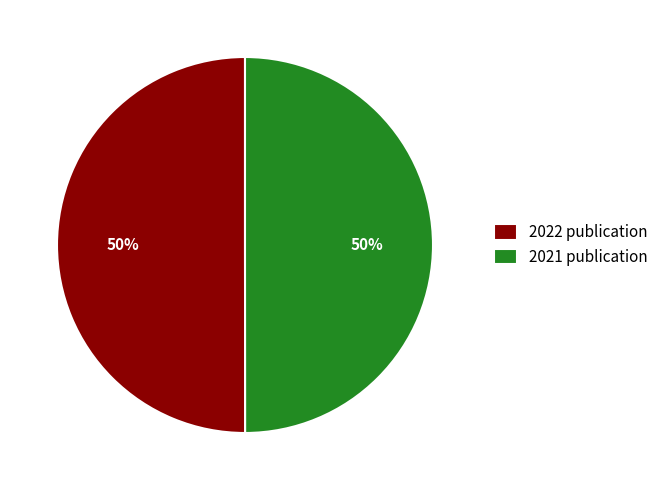

To the nearest percent, what percentage of the pie is 2022 publication?

50%